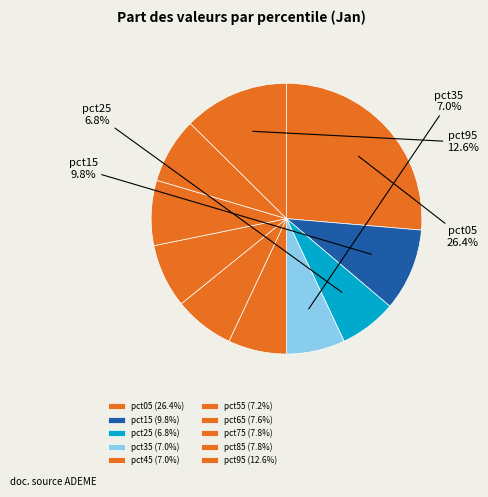

Rank the categories by value from highest to lowest.

pct05, pct95, pct15, pct85, pct75, pct65, pct55, pct35, pct45, pct25